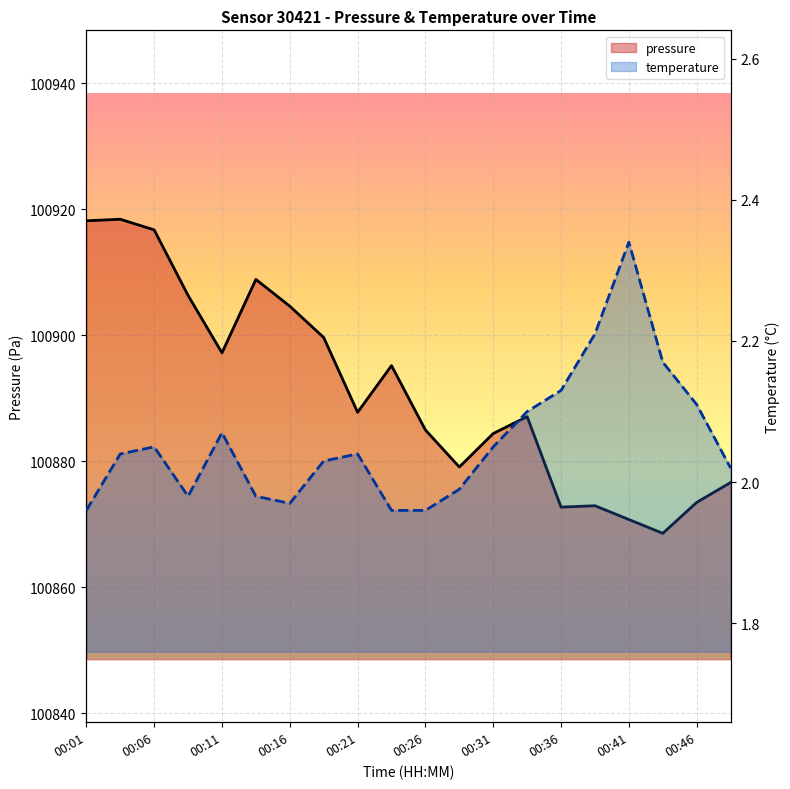

Which series has the widest spread of values?

pressure